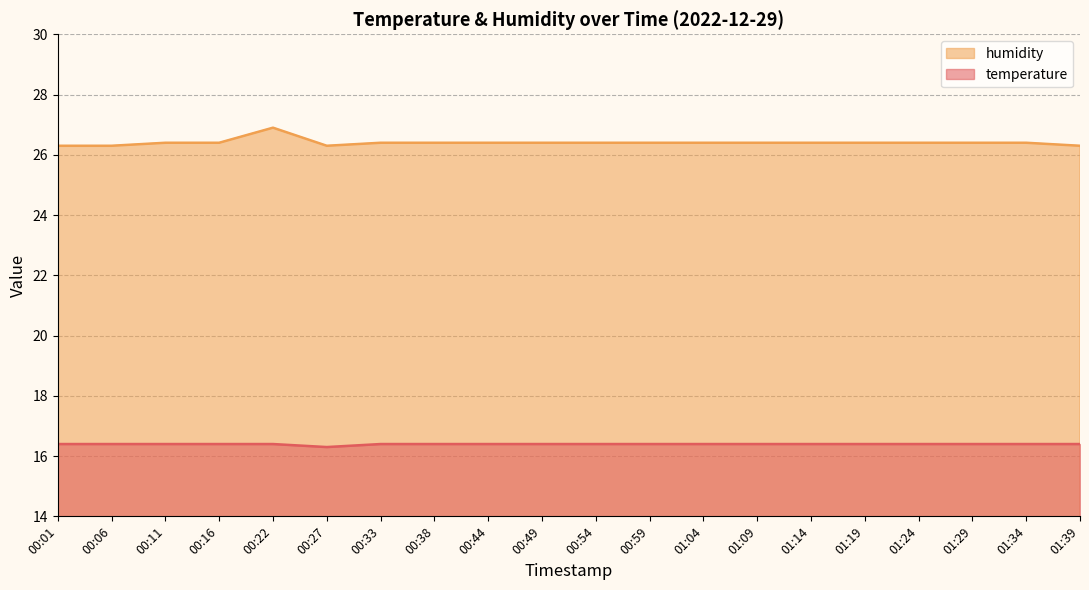

List the series in order of their overall mean, lowest first.

temperature, humidity